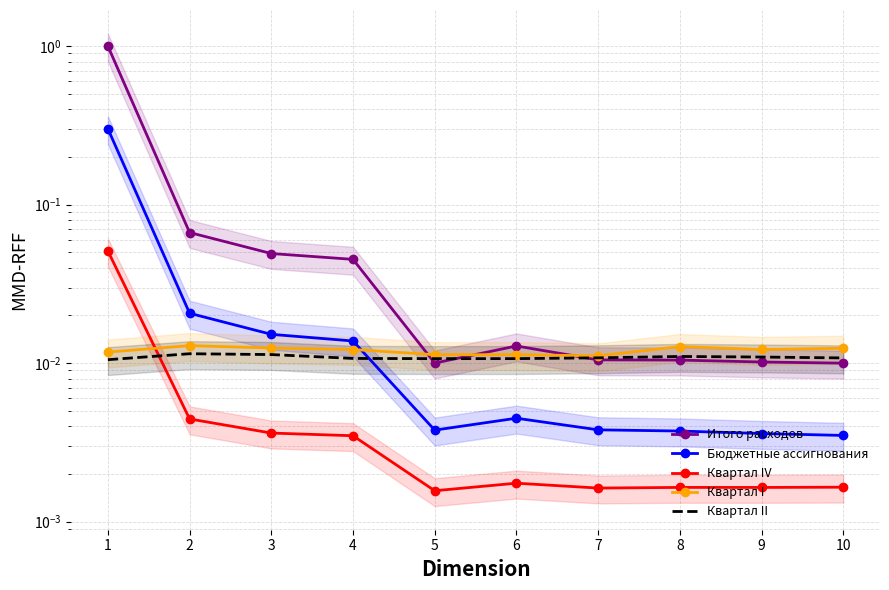

How many intersections are there between Квартал II and Бюджетные ассигнования?

1